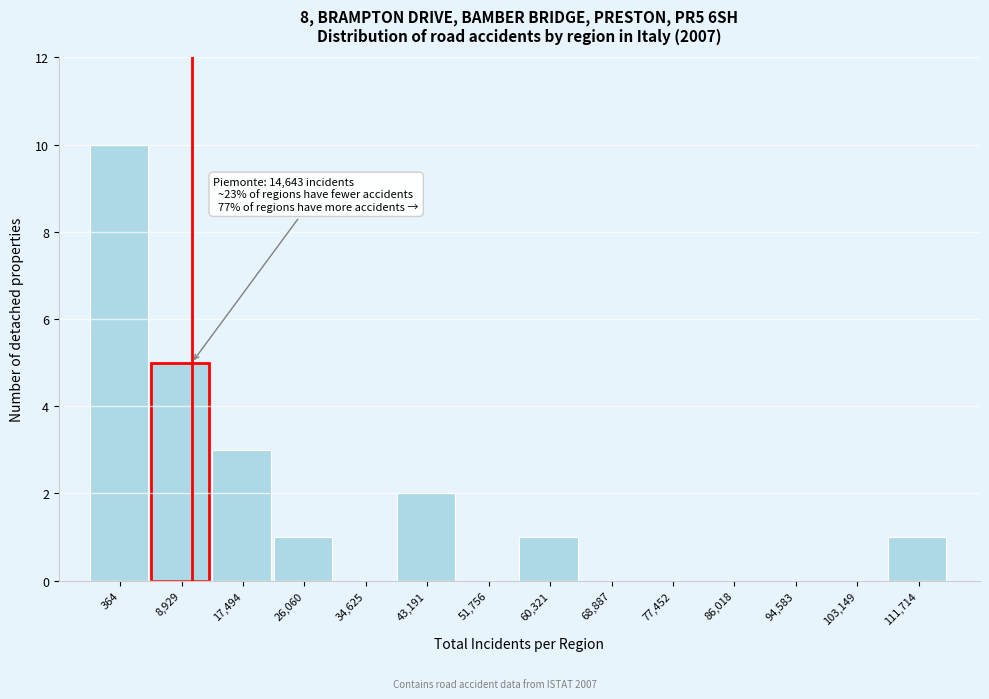

Reading left to right, transcribe all the data shown in this chart.

364=10	8,929=5	17,494=3	26,060=1	34,625=0	43,191=2	51,756=0	60,321=1	68,887=0	77,452=0	86,018=0	94,583=0	103,149=0	111,714=1